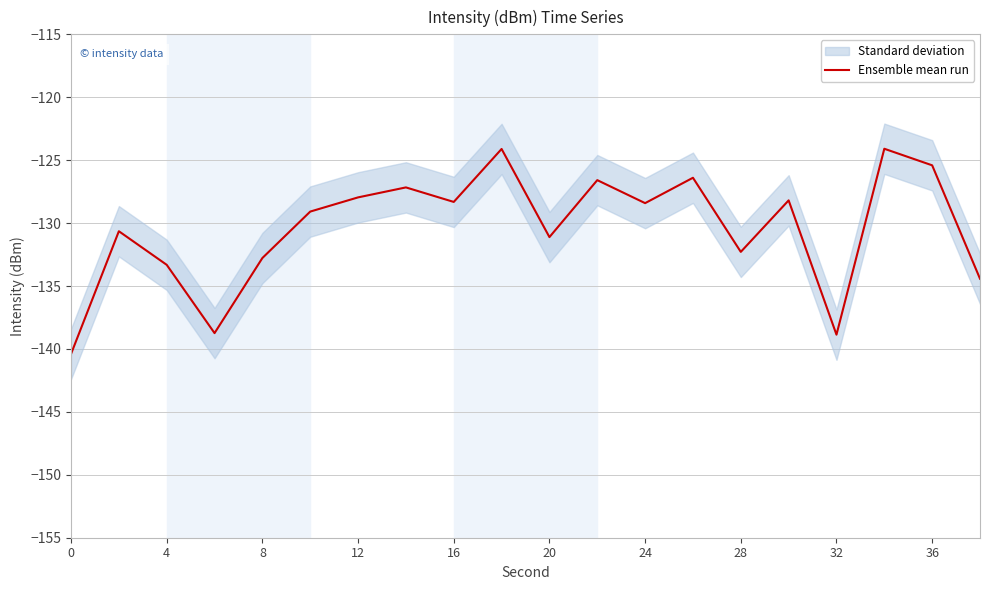

The Ensemble mean run series shows -138.9 at 32. True or false?

True